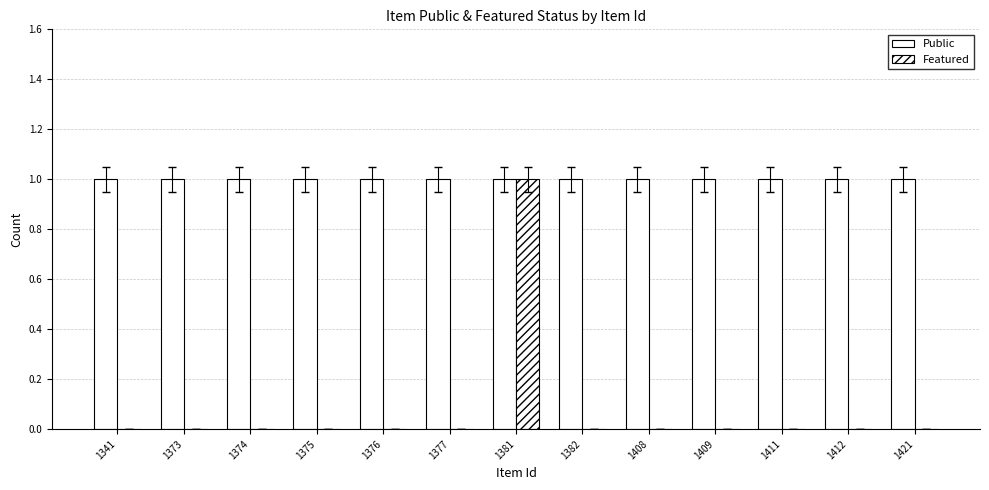

How many distinct data groups are displayed?

2